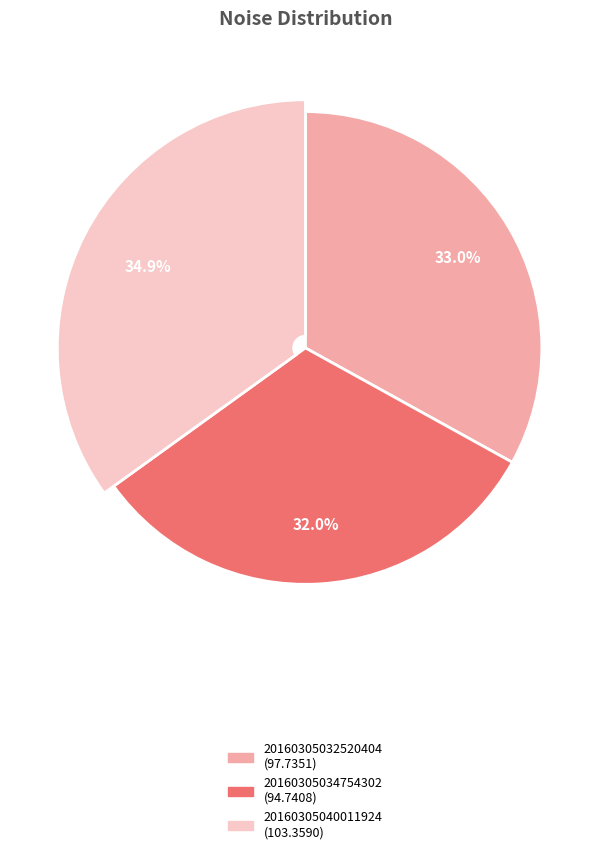

What is the change in value from 20160305032520404_CIIRC-R1_met.fits to 20160305040011924_CIIRC-R1_met.fits?

+5.6